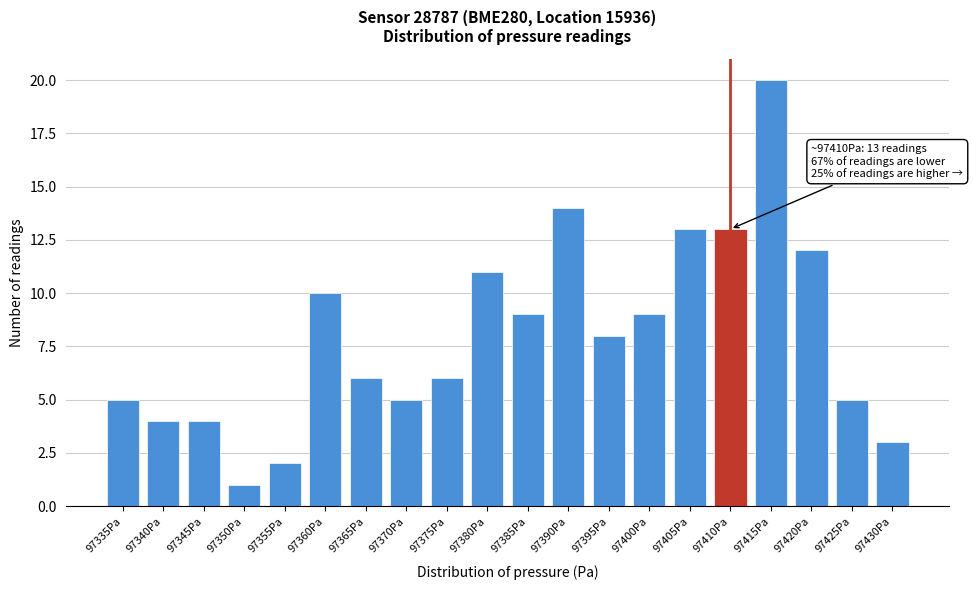

Reading left to right, extract all data points from this chart.

5	4	4	1	2	10	6	5	6	11	9	14	8	9	13	13	20	12	5	3